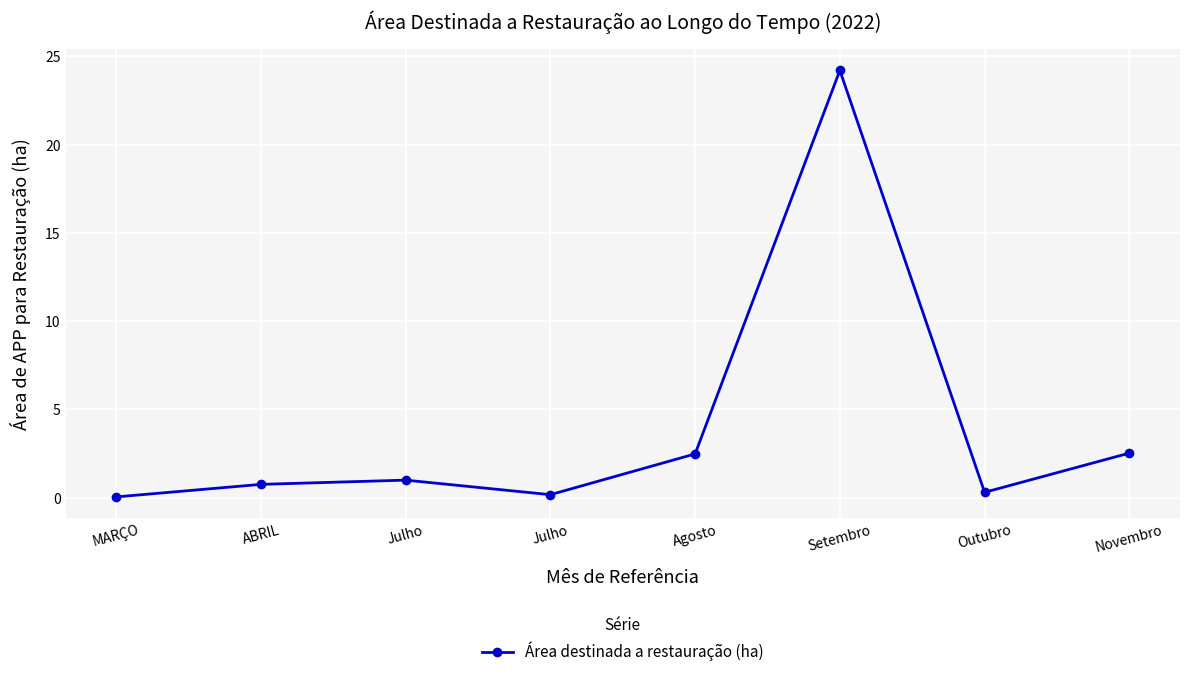

Reading left to right, what are all the values shown in this chart?

MARÇO=0.1	ABRIL=0.8	Julho=1.0	Julho=0.2	Agosto=2.5	Setembro=24.2	Outubro=0.3	Novembro=2.5